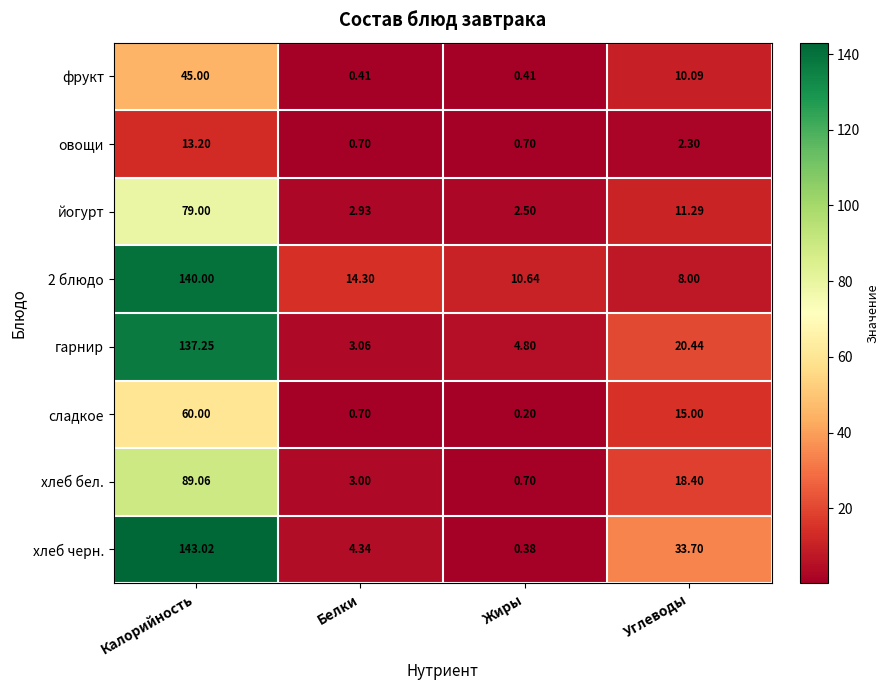

At which label does овощи first exceed 2?

Калорийность